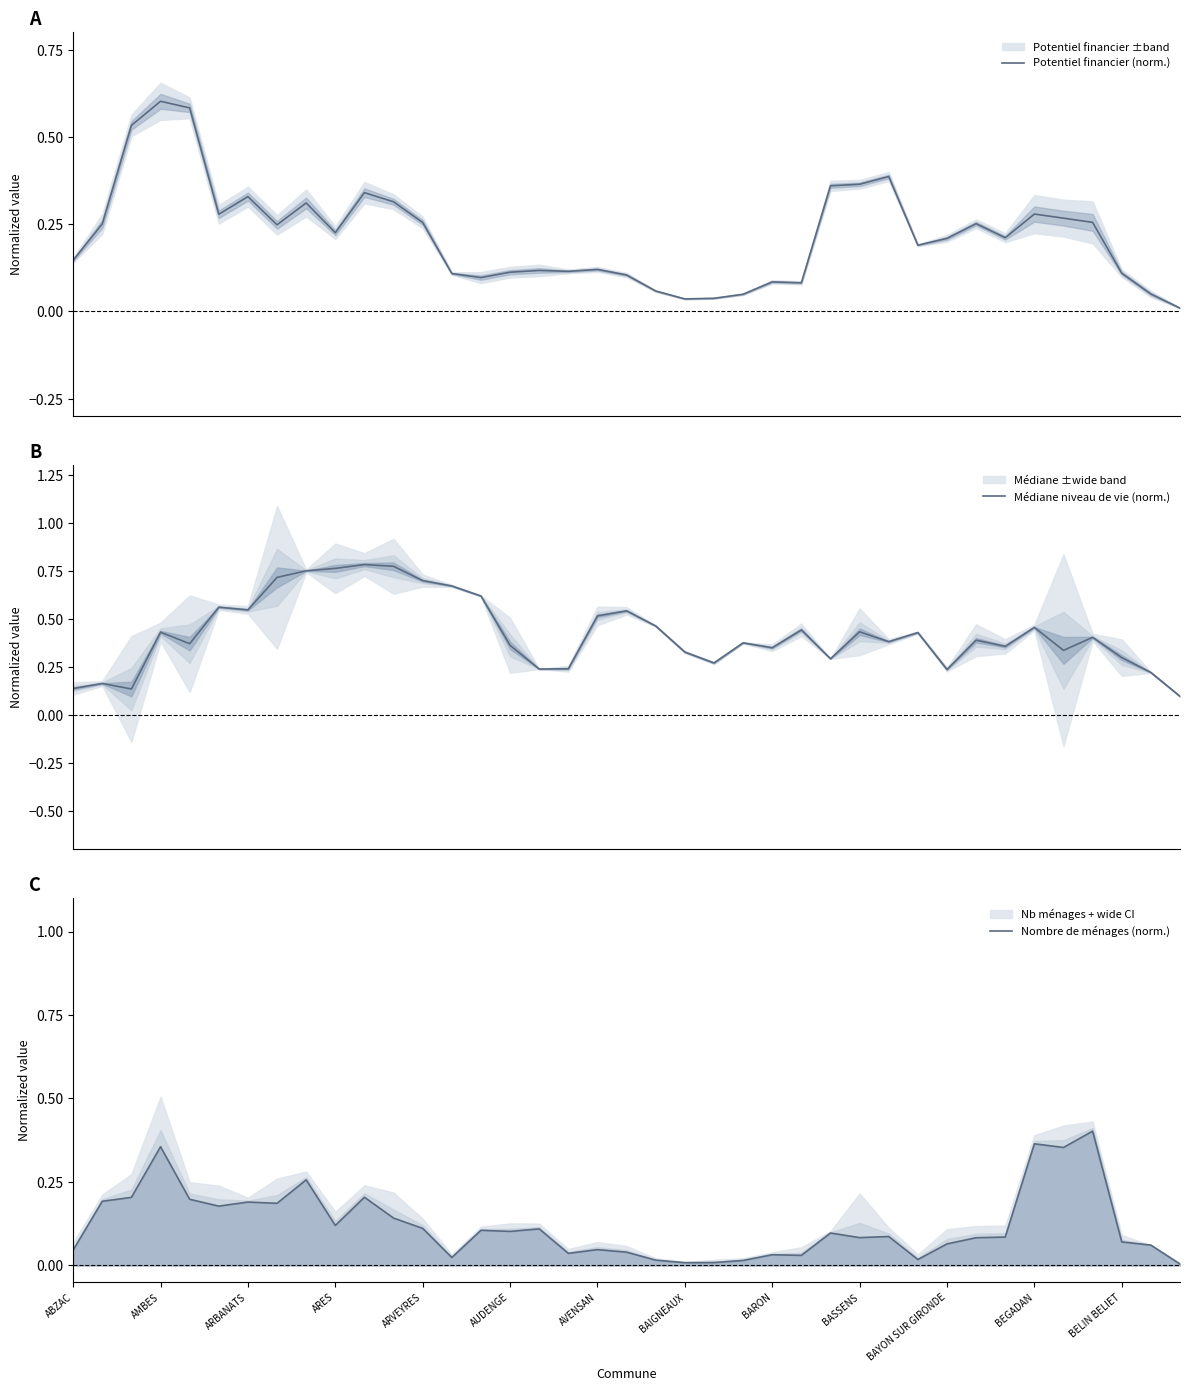

What is the difference between the highest and lowest values at 20?

0.4